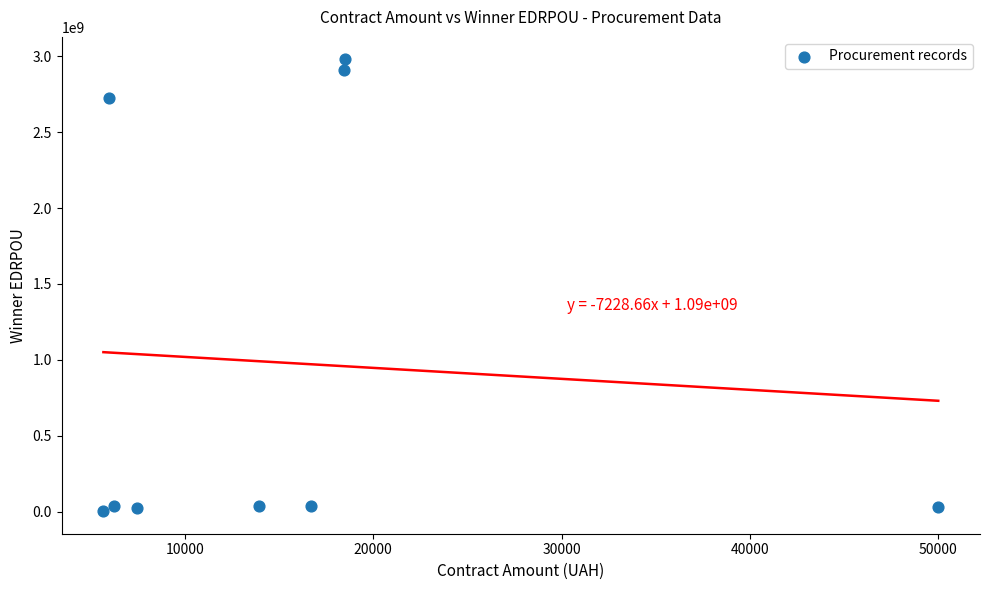

What Y value in the scatter plot is closest to 1491121033?

2727410297